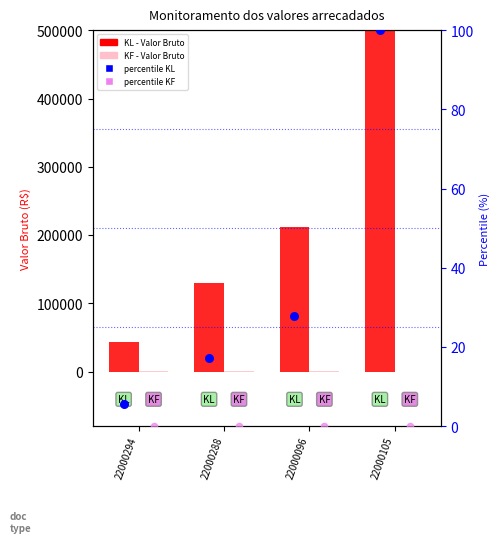

What is the total value across all series at 22000096?

211980.6